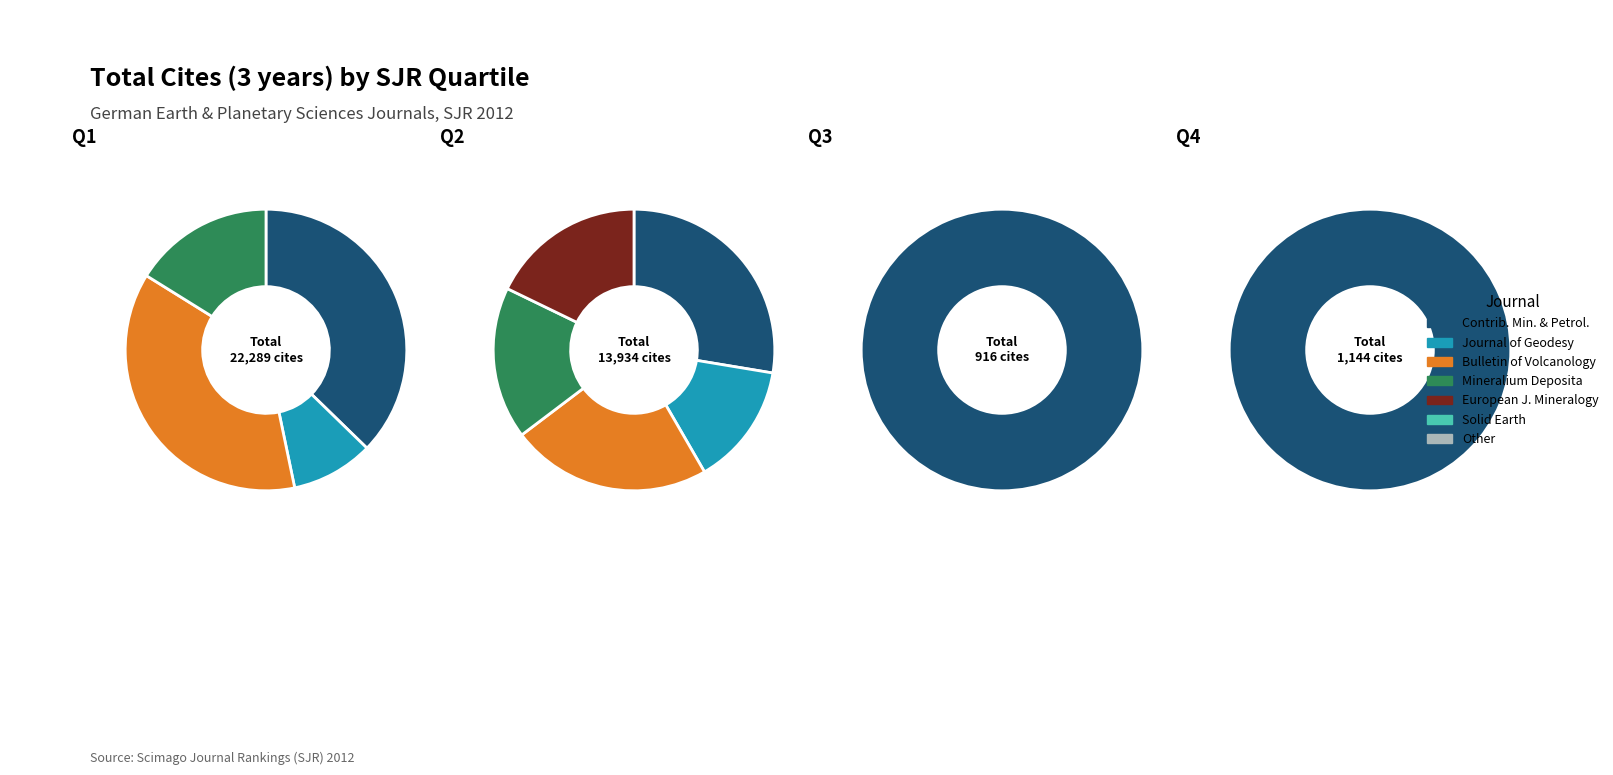

What percentage is the Bulletin of Volcanology slice, to the nearest percent?

22%